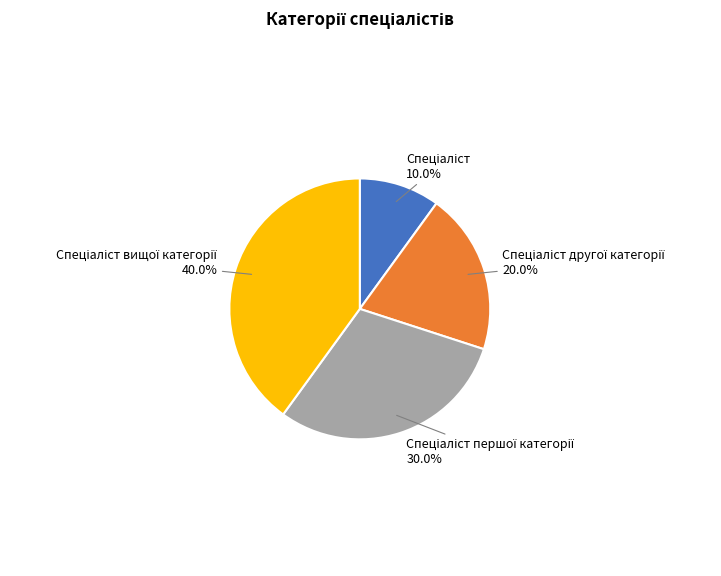

Is there a majority slice in this chart?

No